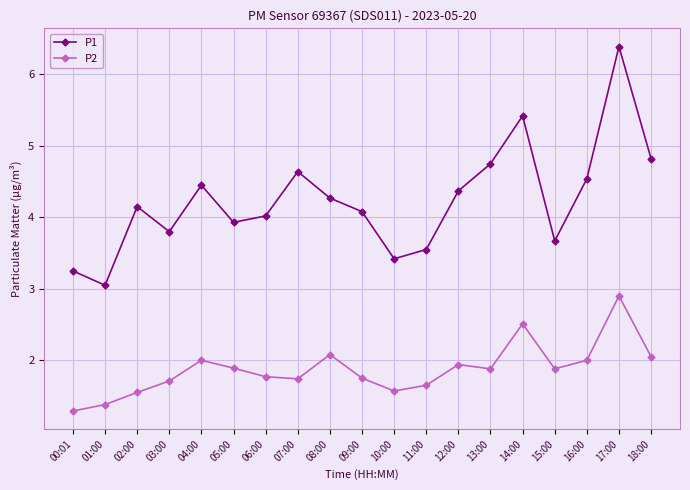

List the series in order of their peak value, lowest first.

P2, P1